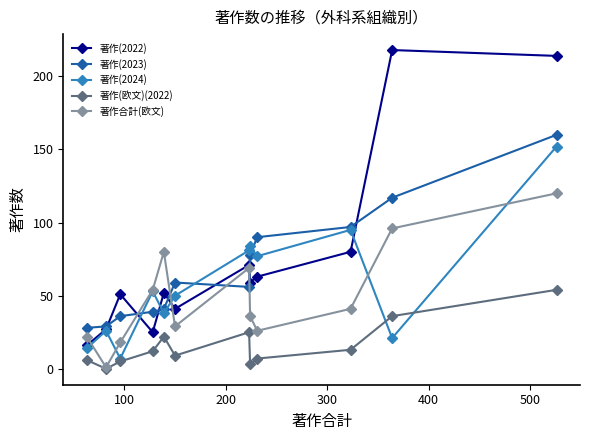

True or false: 著作(欧文)(2022) and 著作(2023) intersect in this chart.

False